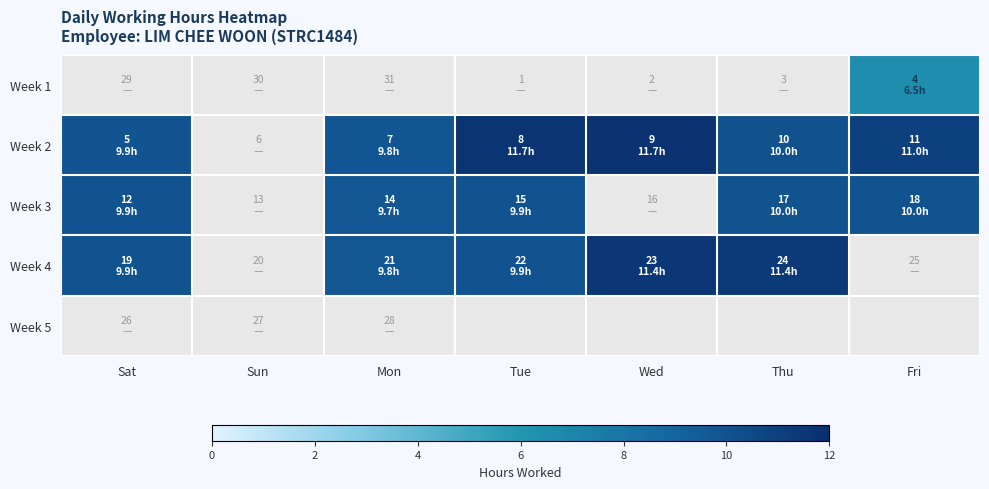

Count the number of categories in the chart.

7